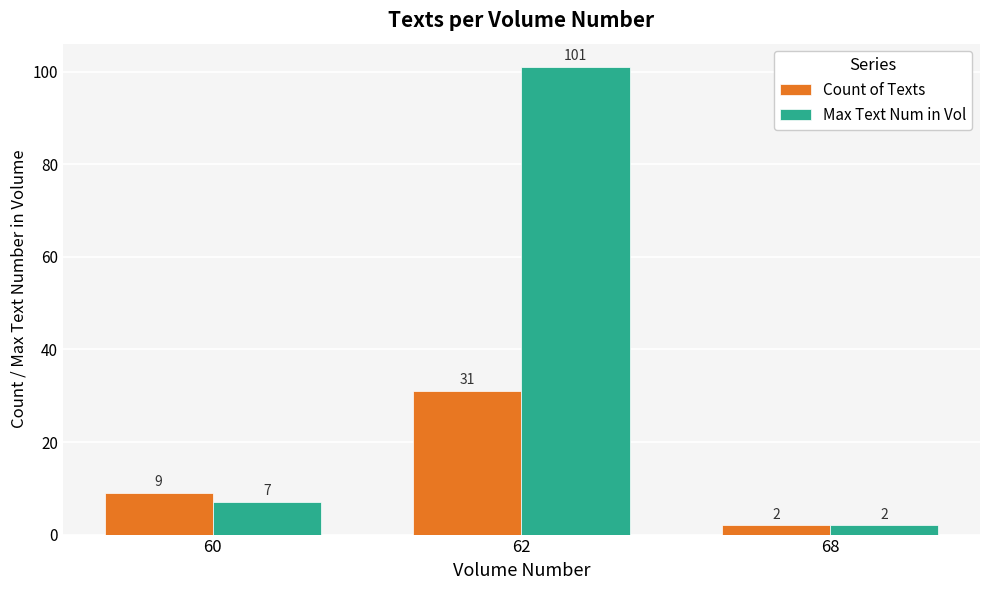

List the series in order of their overall mean, highest first.

Max Text Num in Vol, Count of Texts